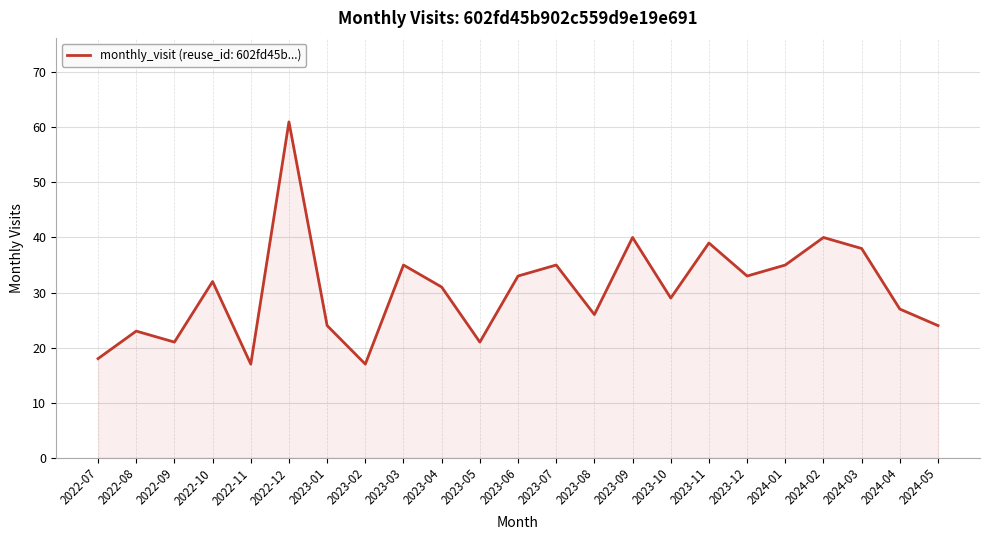

Reading right to left, transcribe all the data shown in this chart.

2024-05=24	2024-04=27	2024-03=38	2024-02=40	2024-01=35	2023-12=33	2023-11=39	2023-10=29	2023-09=40	2023-08=26	2023-07=35	2023-06=33	2023-05=21	2023-04=31	2023-03=35	2023-02=17	2023-01=24	2022-12=61	2022-11=17	2022-10=32	2022-09=21	2022-08=23	2022-07=18